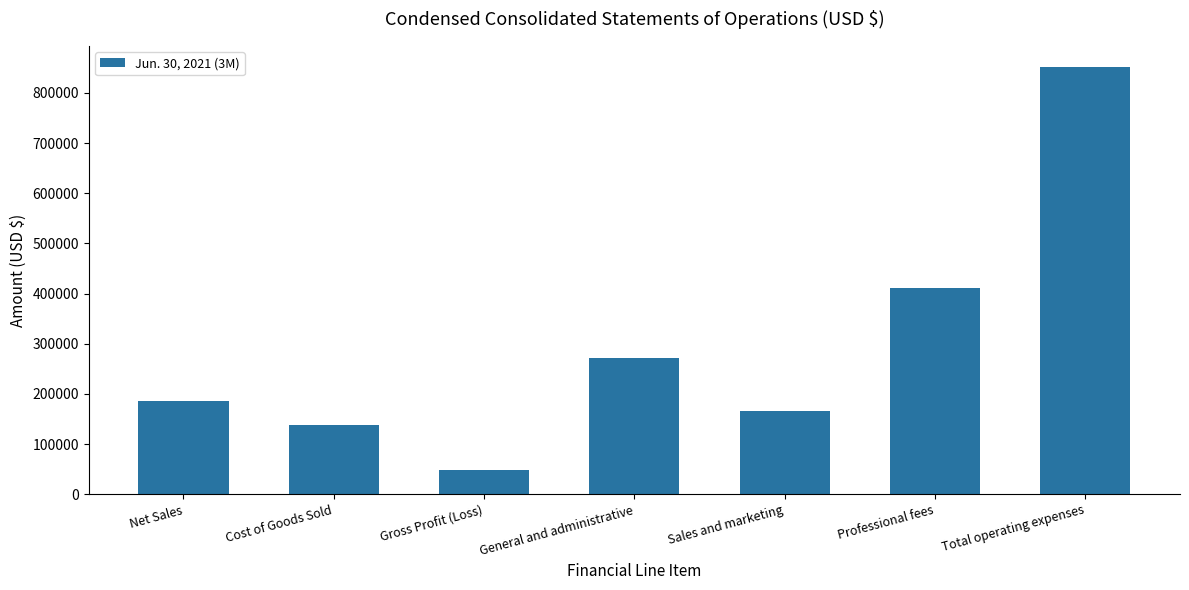

Count the number of data series in this chart.

1